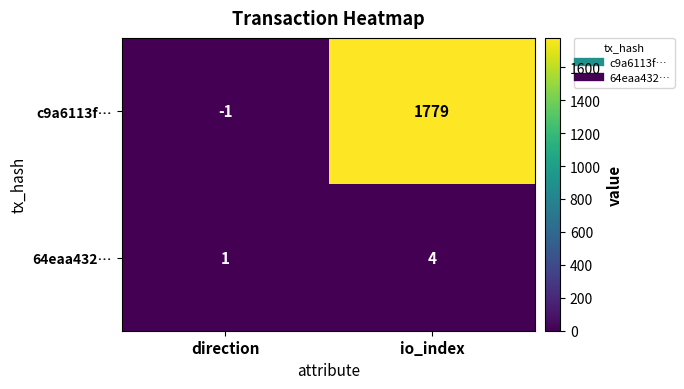

At which label is 64eaa432… closest to 2?

direction